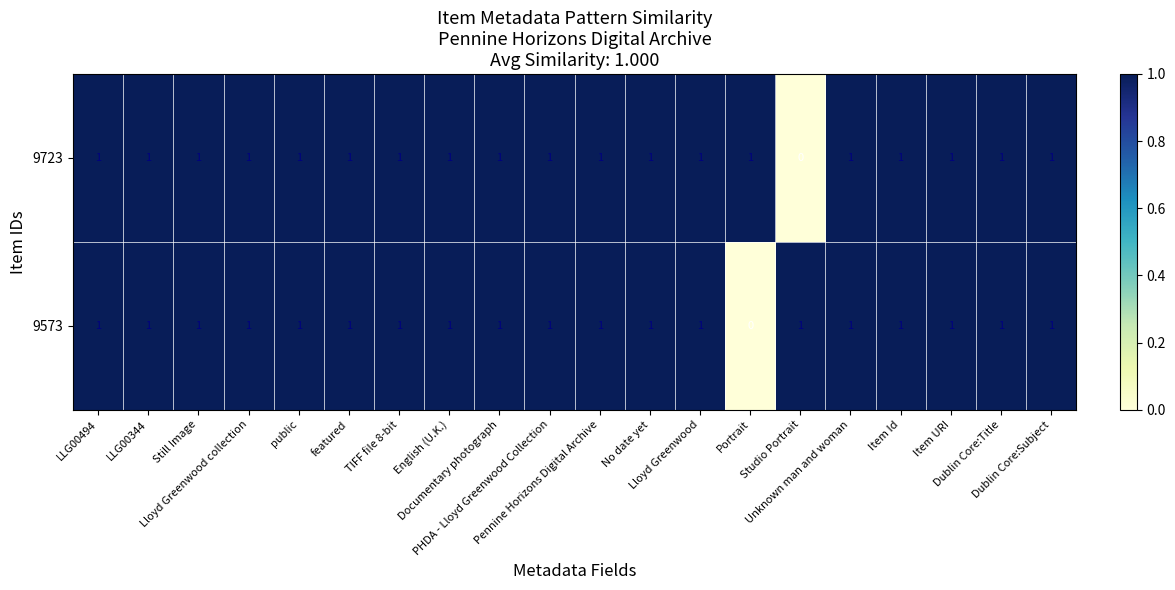

Between No date yet and Dublin Core:Subject, which series saw the biggest shift?

9723